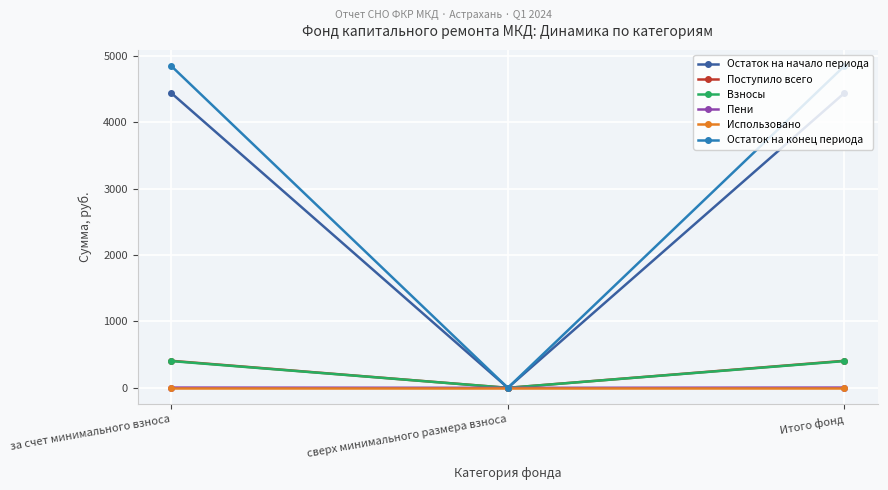

At how many categories does at least one series exceed 1945?

2